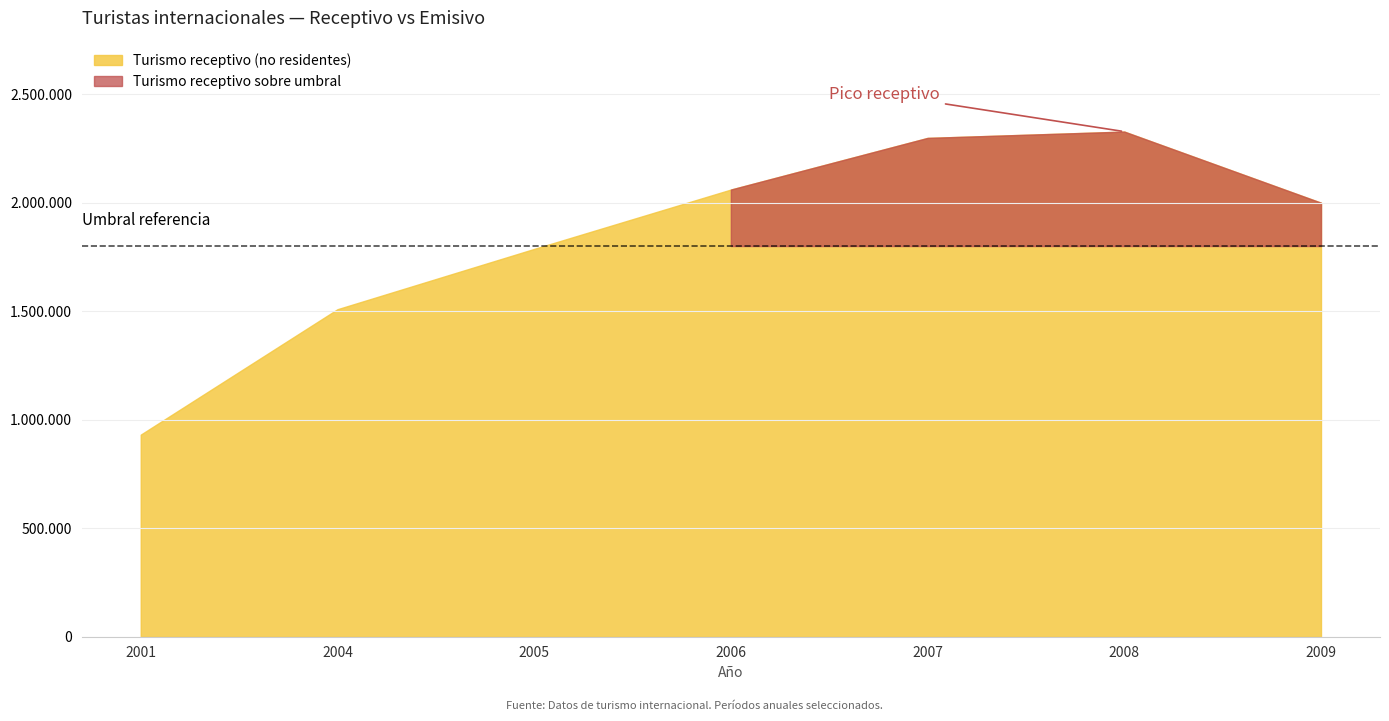

Which label corresponds to the smallest value in the chart?

2001